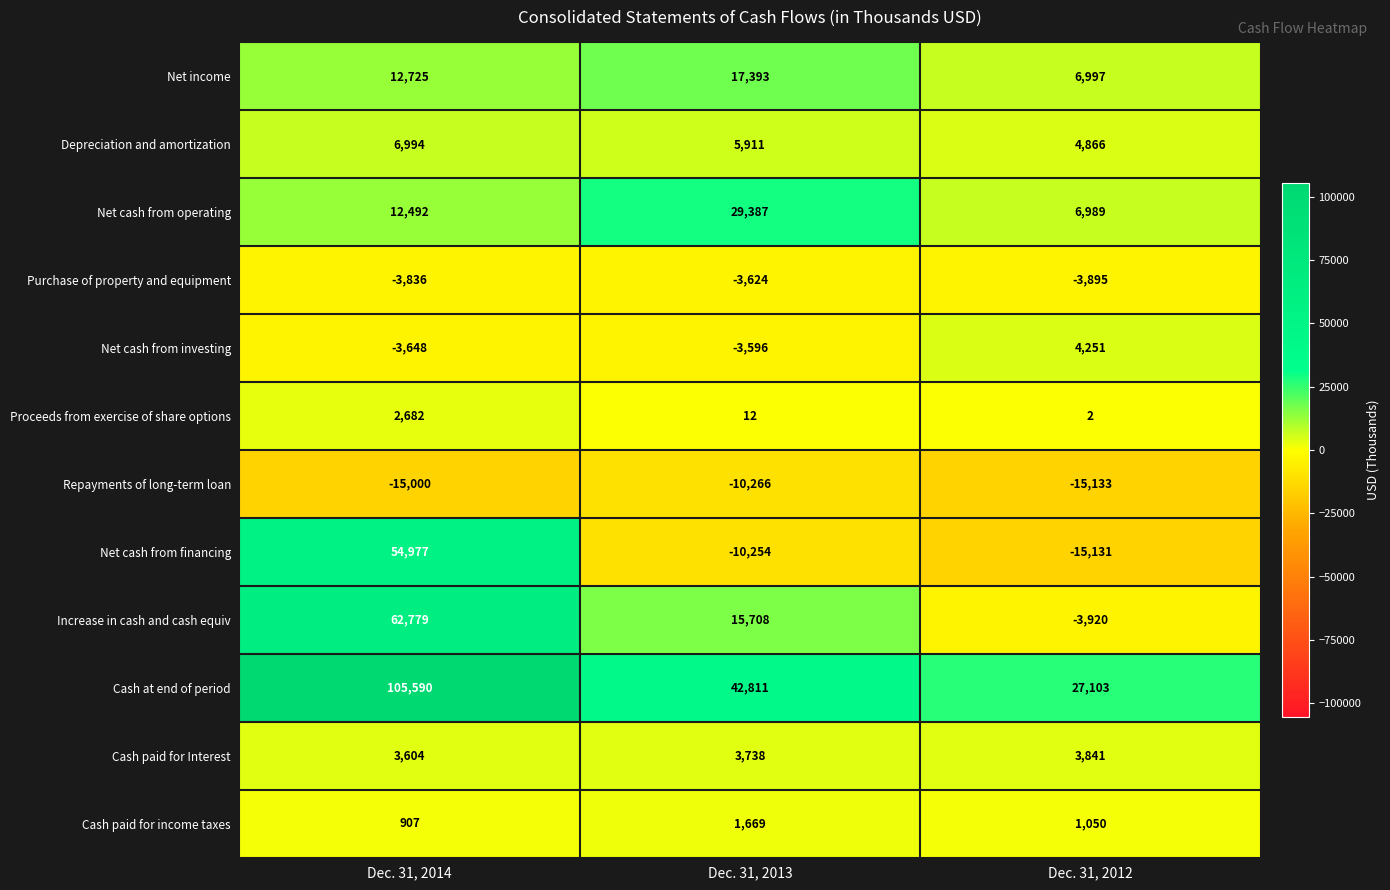

What is the maximum value shown in the chart?

105590